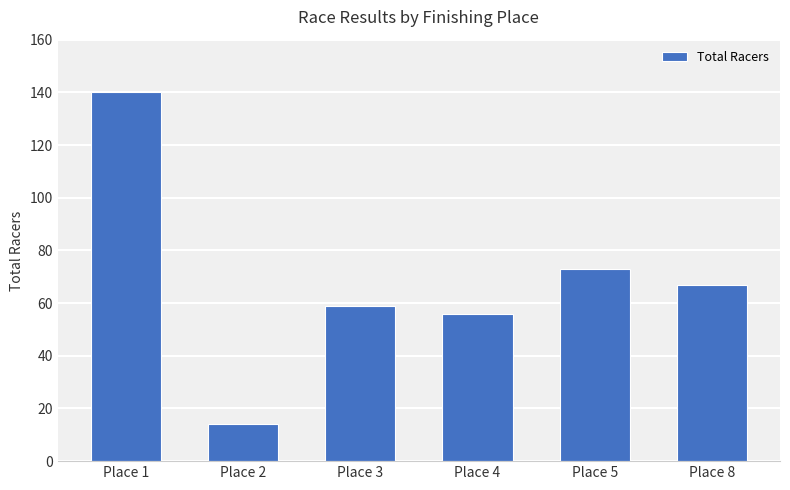

Approximately how many times larger is the value at Place 4 compared to Place 5?

0.8